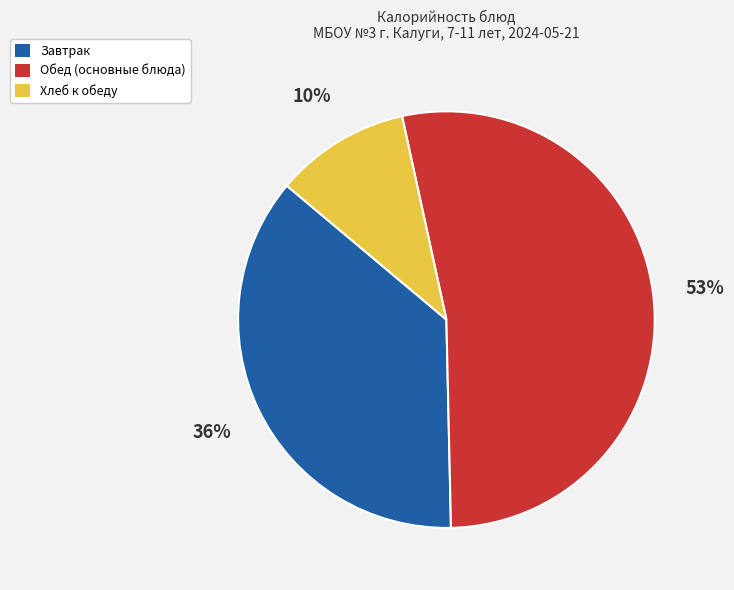

Combined, do Обед (основные блюда) and Хлеб к обеду account for over 50%?

Yes